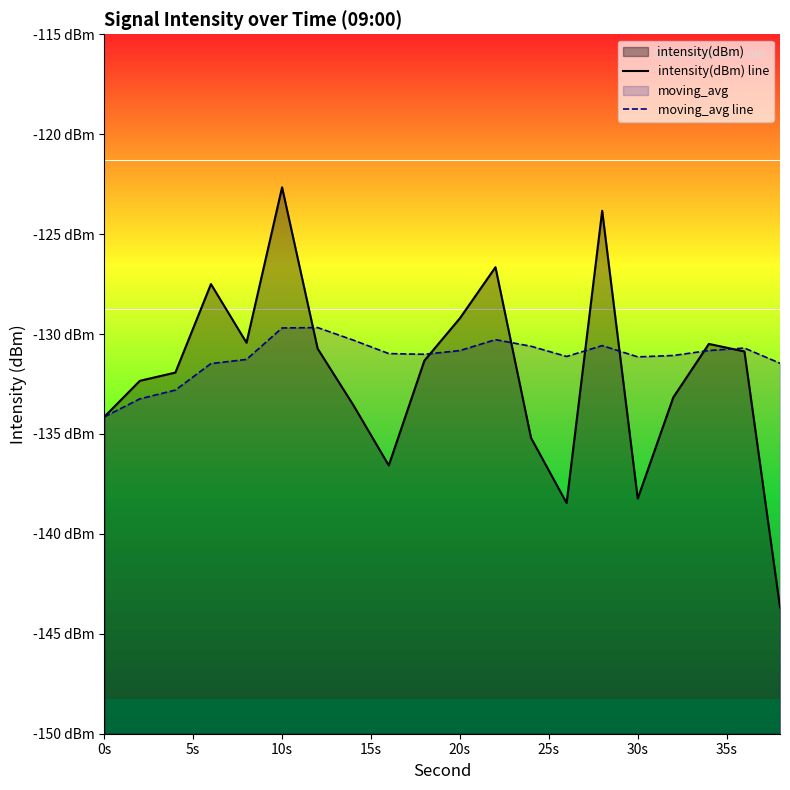

How many values in the intensity(dBm) line series are below -131?

11